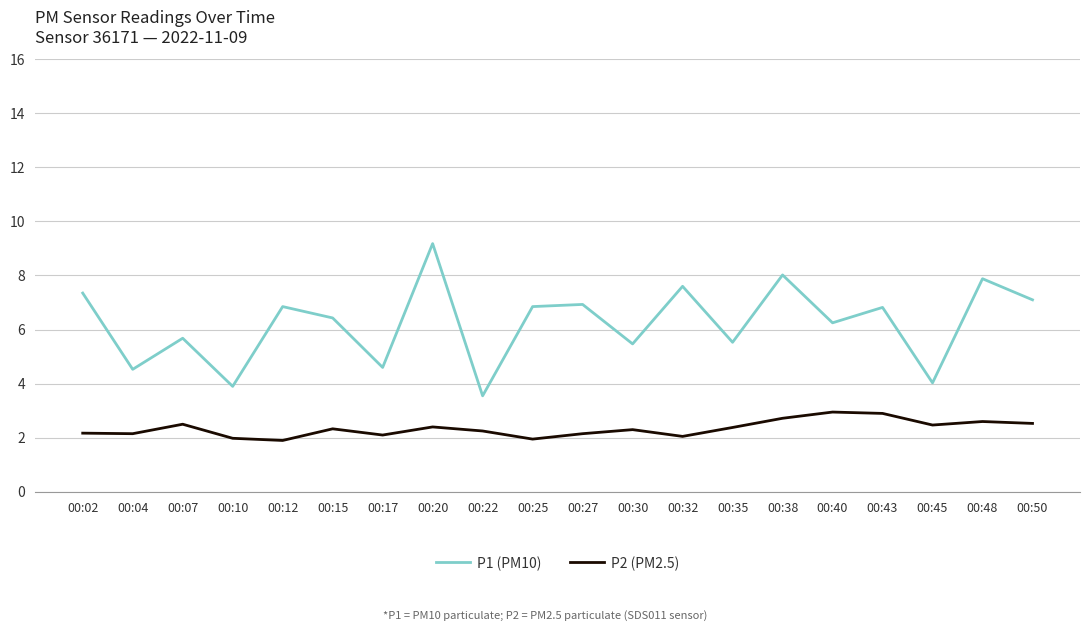

True or false: P2 (PM2.5) and P1 (PM10) intersect in this chart.

False